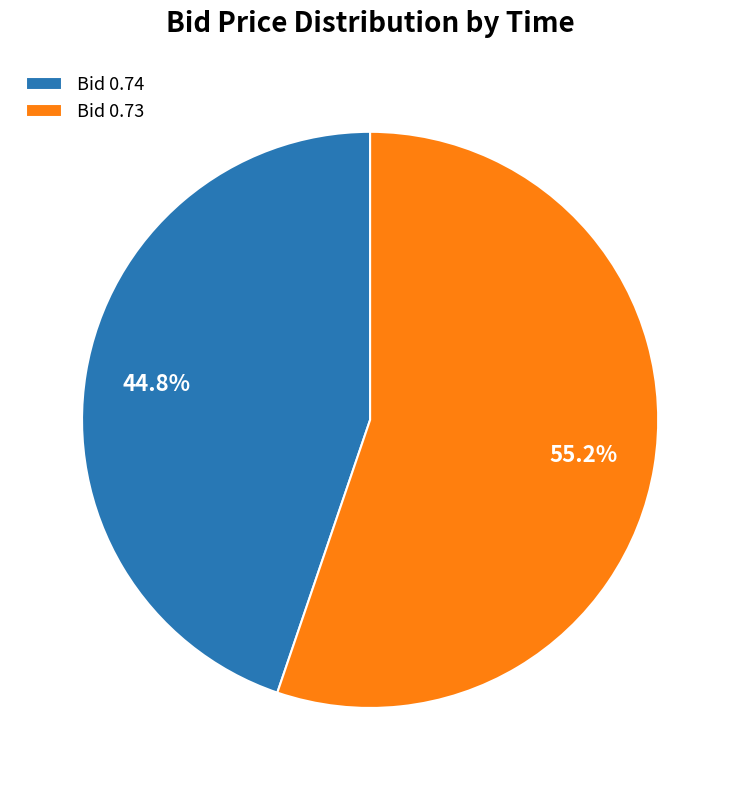

Rank the categories by value from lowest to highest.

Bid 0.74, Bid 0.73